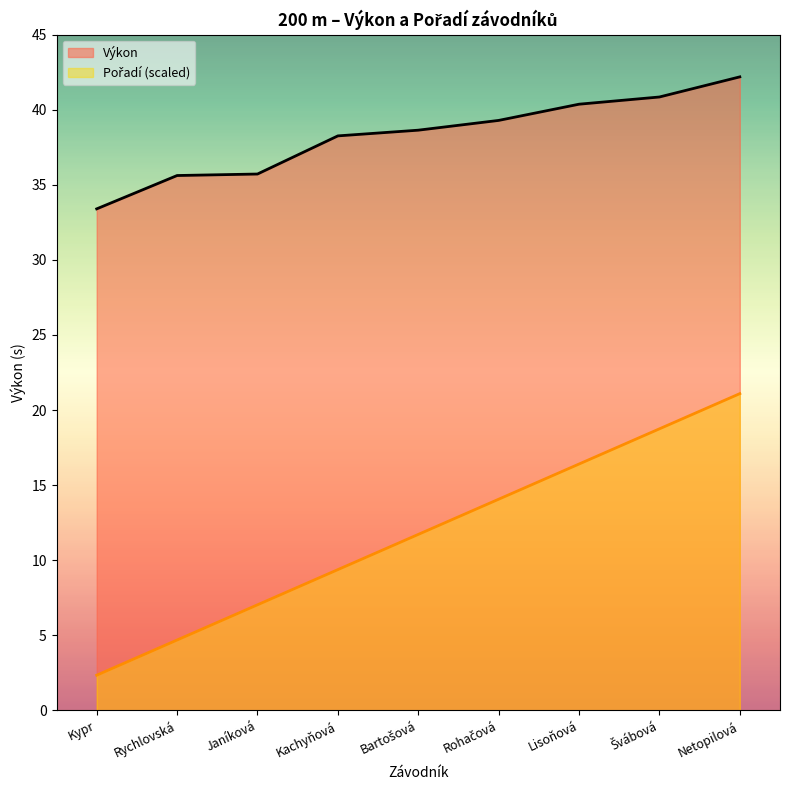

Rank the series by their maximum value, from highest to lowest.

Výkon, Pořadí